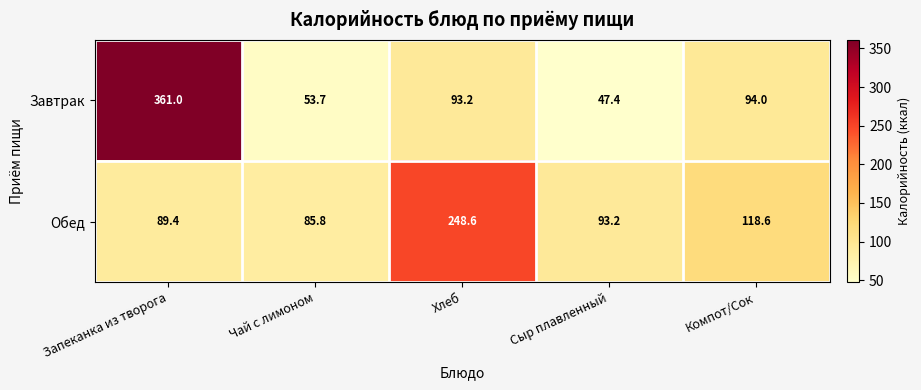

Rank the series by their maximum value, from highest to lowest.

Завтрак, Обед